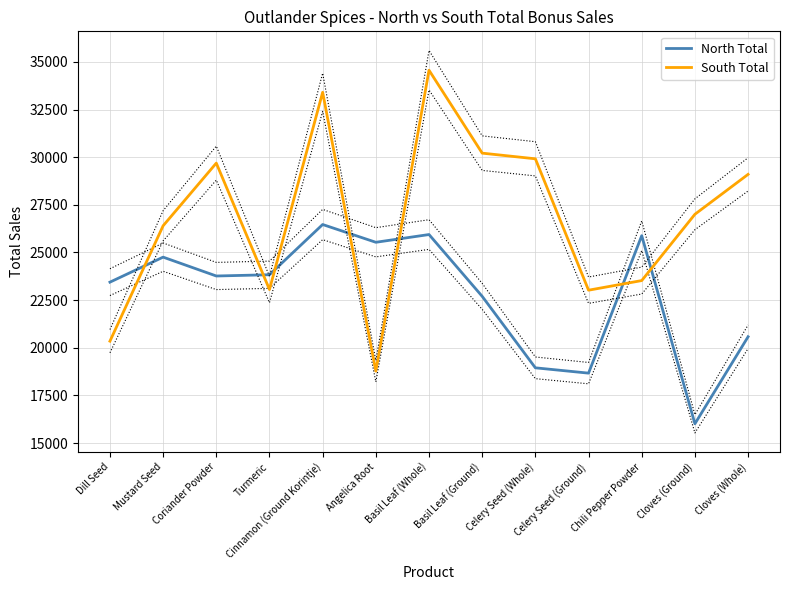

Where is North Total nearest to the value 21239?

Cloves (Whole)